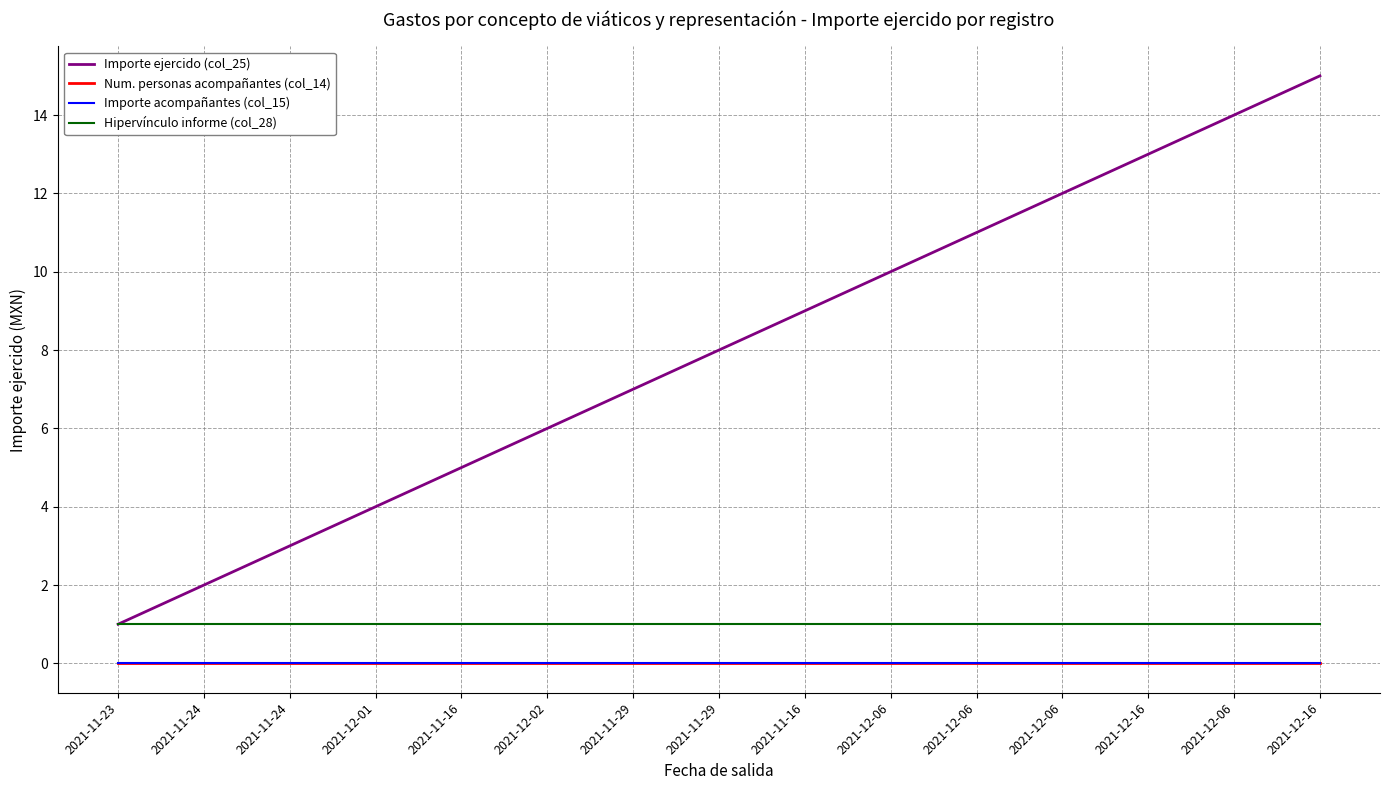

Does the chart display data point markers on the line(s)?

No